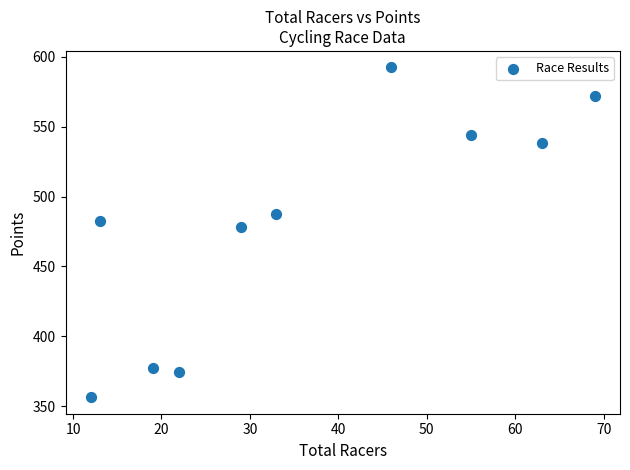

What Y value in the scatter plot is closest to 474?

477.9